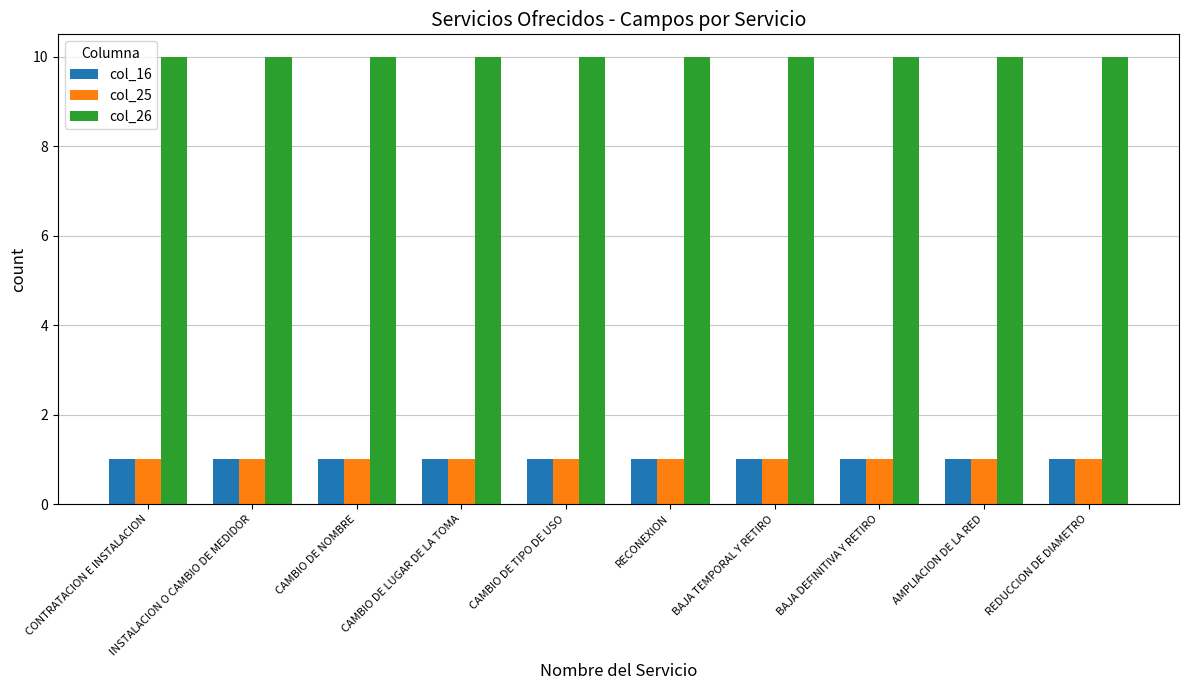

Which series has the largest total across all categories?

col_26